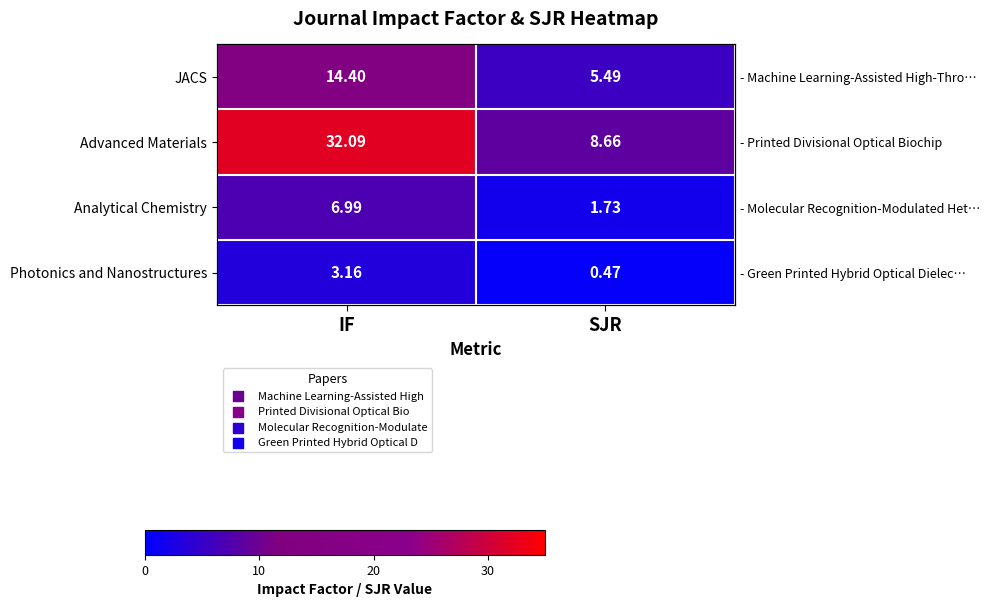

Is the value of Analytical Chemistry at IF greater than the value of JACS at SJR?

Yes